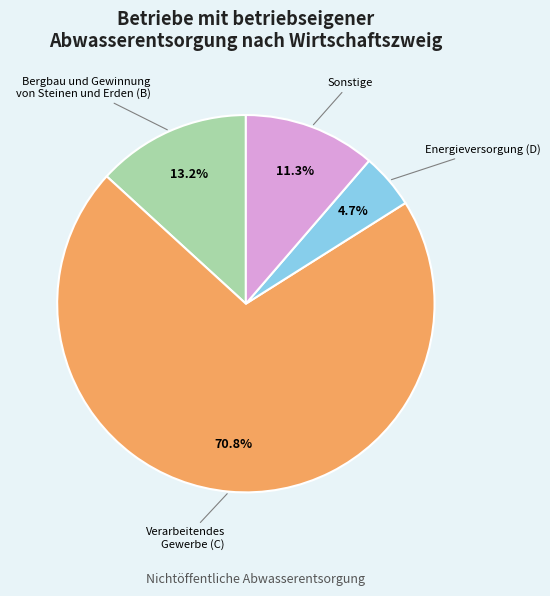

Is there any slice that represents more than half of the pie?

Yes